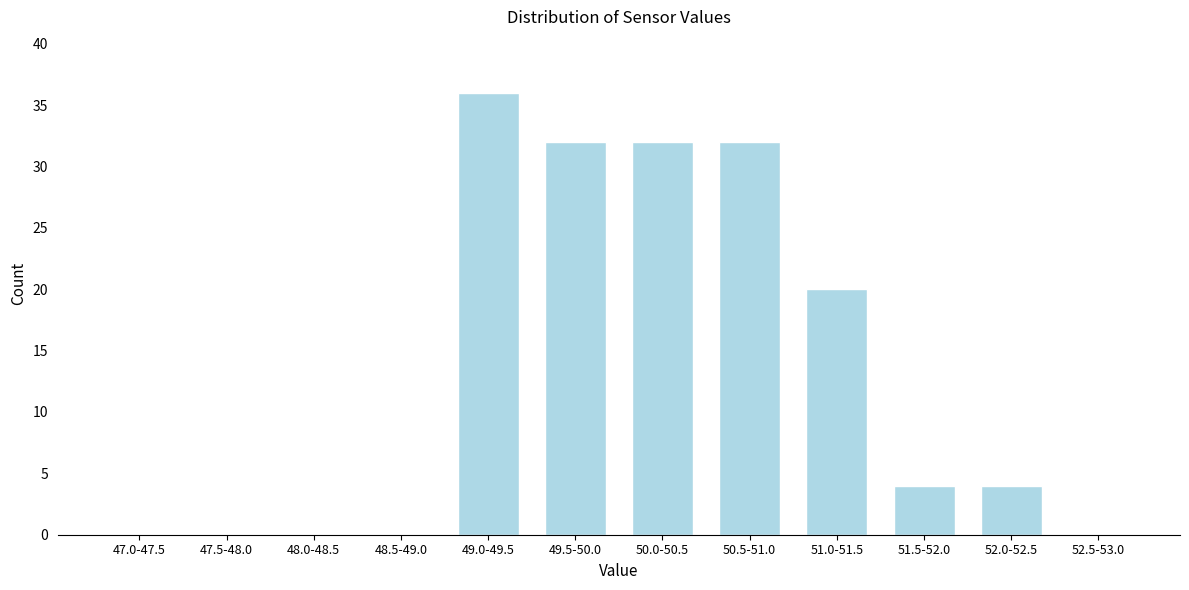

Reading left to right, transcribe all the data shown in this chart.

47.0-47.5=0	47.5-48.0=0	48.0-48.5=0	48.5-49.0=0	49.0-49.5=36	49.5-50.0=32	50.0-50.5=32	50.5-51.0=32	51.0-51.5=20	51.5-52.0=4	52.0-52.5=4	52.5-53.0=0